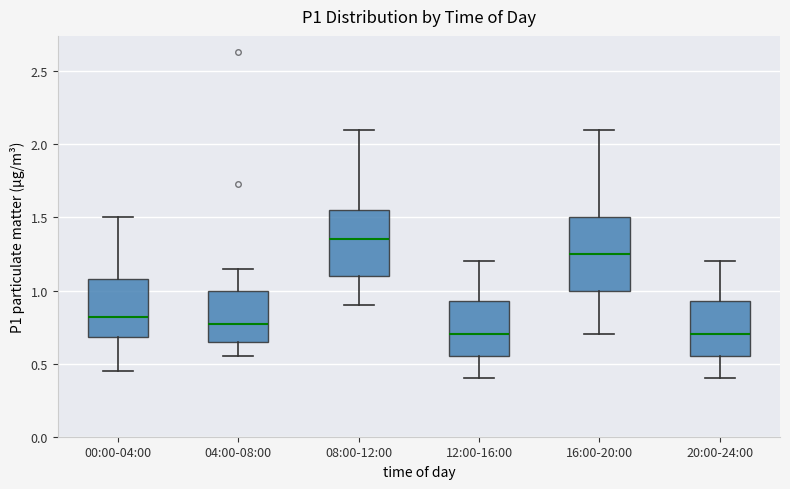

Where does the median line of the box for 16:00-20:00 sit on the y-axis? The values are not printed on the chart, so give them approximately, as read against the axis.

1.25